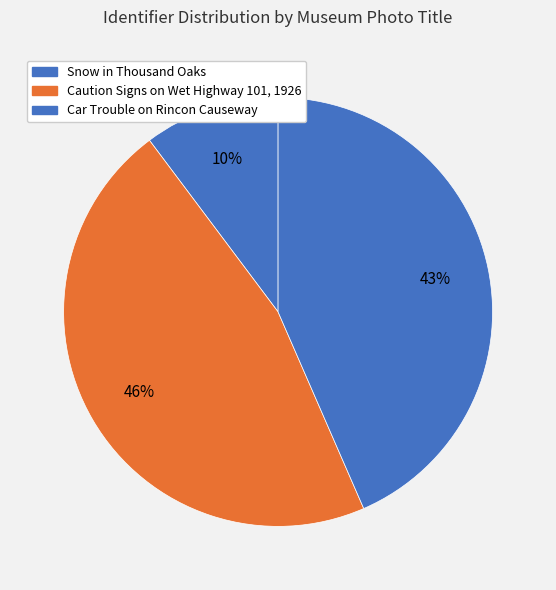

What is the change in value from Snow in Thousand Oaks to Car Trouble on Rincon Causeway?

+24489